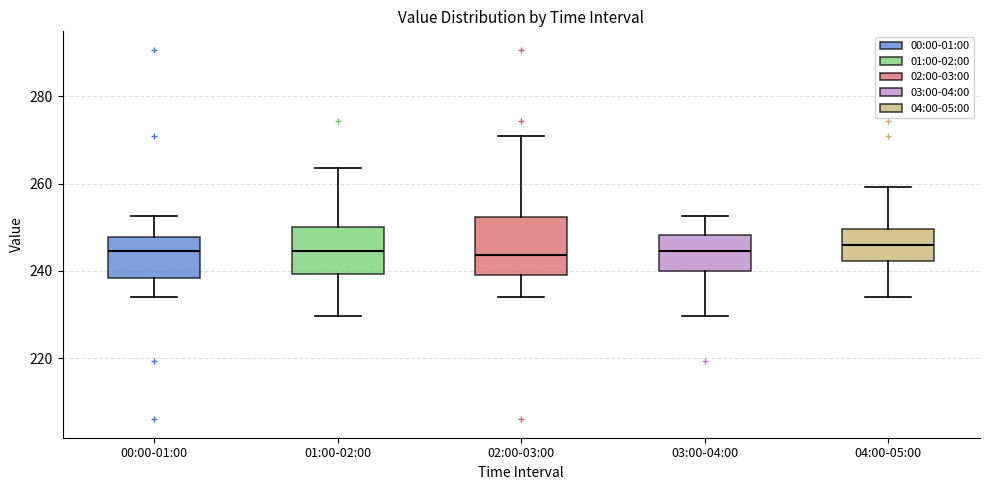

Which box is the tallest, from its lower edge to its upper edge?

02:00-03:00